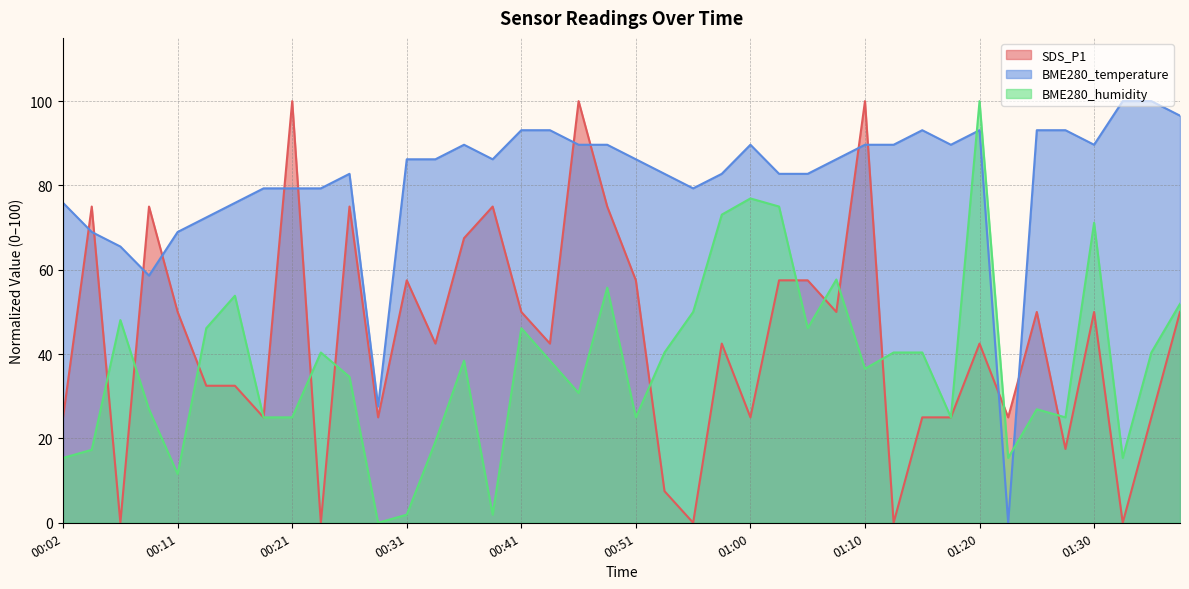

Rank the series at 01:03 from lowest to highest value.

SDS_P1, BME280_humidity, BME280_temperature